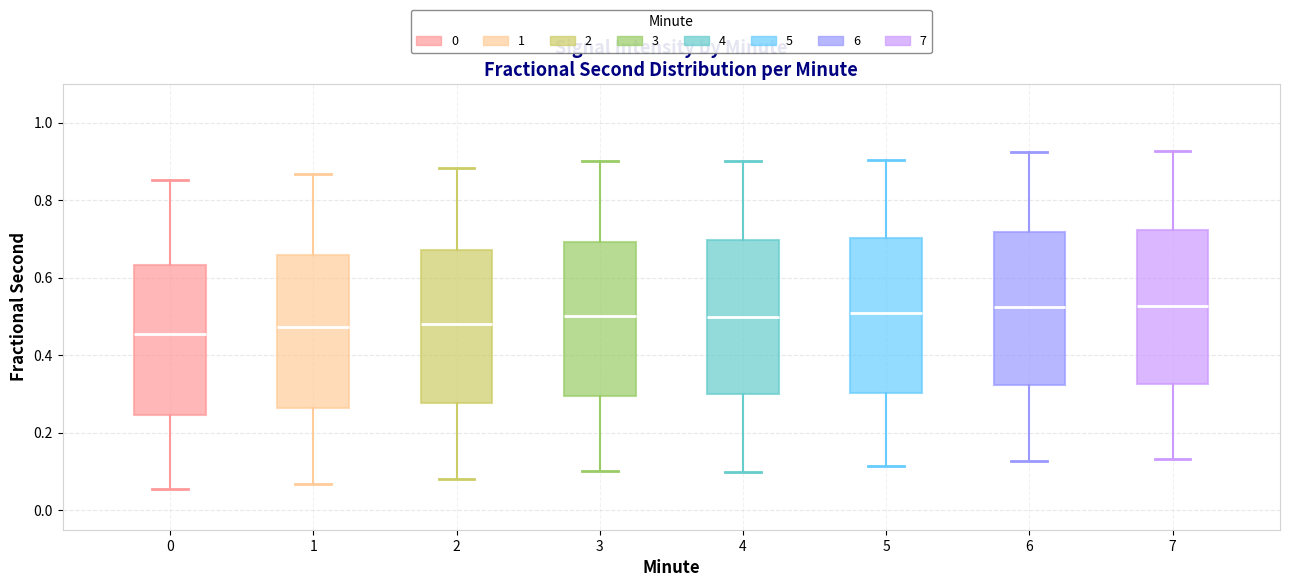

Reading left to right, transcribe this box plot: for each box, give where its median line is, the range the box spans, and where its two whiskers end, as read against the y-axis. The values are not printed on the chart, so give them approximately, as read against the axis.

0: median 0.46, box 0.24 to 0.64, whiskers 0.06 to 0.86
1: median 0.48, box 0.26 to 0.66, whiskers 0.06 to 0.86
2: median 0.48, box 0.28 to 0.68, whiskers 0.08 to 0.88
3: median 0.50, box 0.30 to 0.70, whiskers 0.10 to 0.90
4: median 0.50, box 0.30 to 0.70, whiskers 0.10 to 0.90
5: median 0.50, box 0.30 to 0.70, whiskers 0.12 to 0.90
6: median 0.52, box 0.32 to 0.72, whiskers 0.12 to 0.92
7: median 0.52, box 0.32 to 0.72, whiskers 0.14 to 0.92